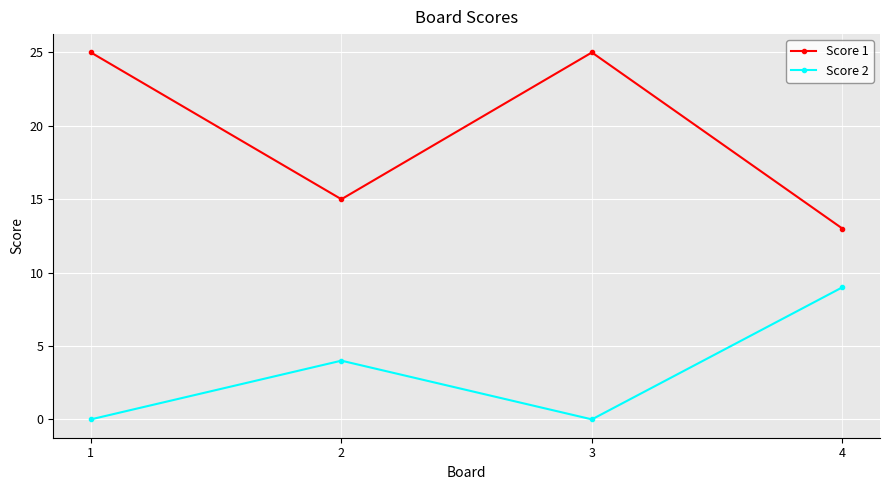

Reading left to right, transcribe all the data shown in this chart.

Score 1: 1=25	2=15	3=25	4=13
Score 2: 1=0	2=4	3=0	4=9